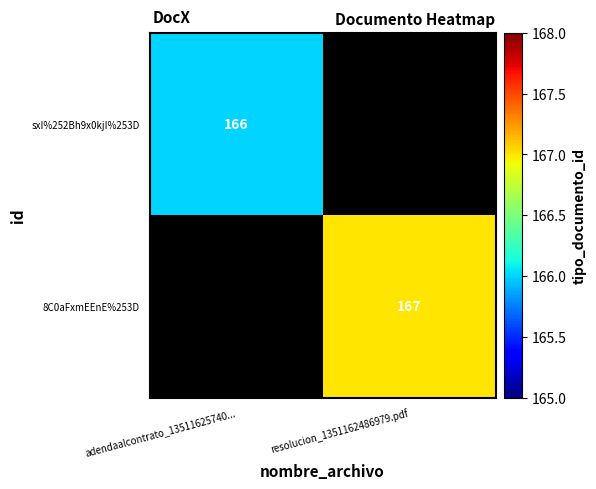

The sxI%252Bh9x0kjI%253D series shows 295 at adendaalcontrato_13511625740.... True or false?

False